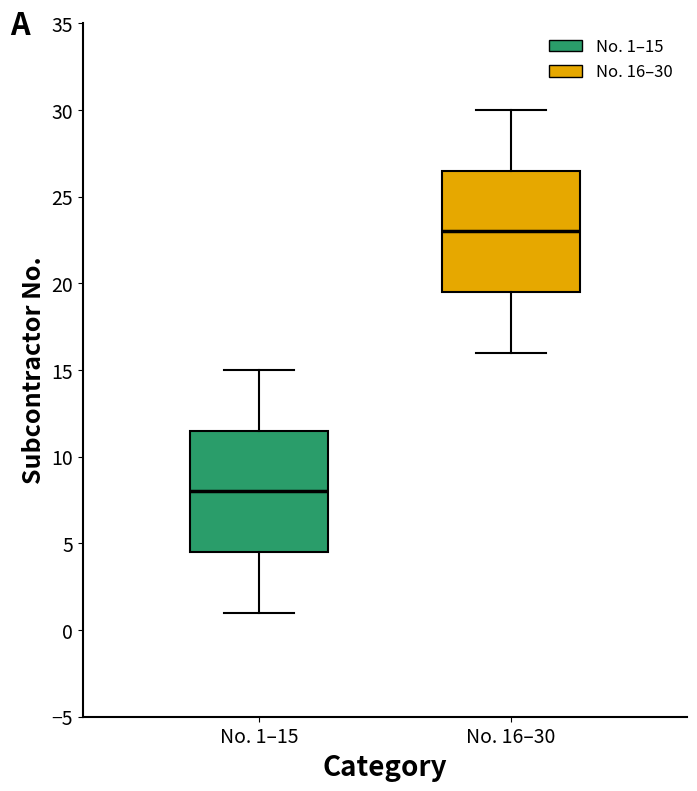

Reading left to right, transcribe this box plot: for each box, give where its median line is, the range the box spans, and where its two whiskers end, as read against the y-axis. The values are not printed on the chart, so give them approximately, as read against the axis.

No. 1–15: median 8.0, box 4.5 to 11.5, whiskers 1.0 to 15.0
No. 16–30: median 23.0, box 19.5 to 26.5, whiskers 16.0 to 30.0